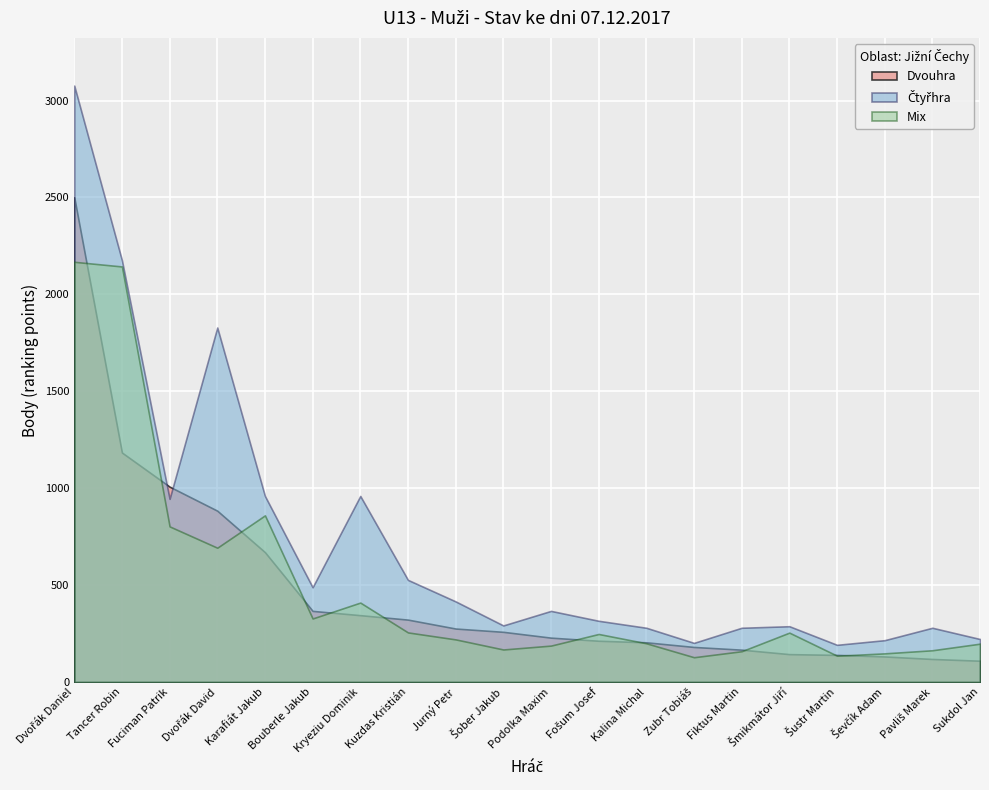

Is it true that Mix equals 246 at Fuciman Patrik?

False